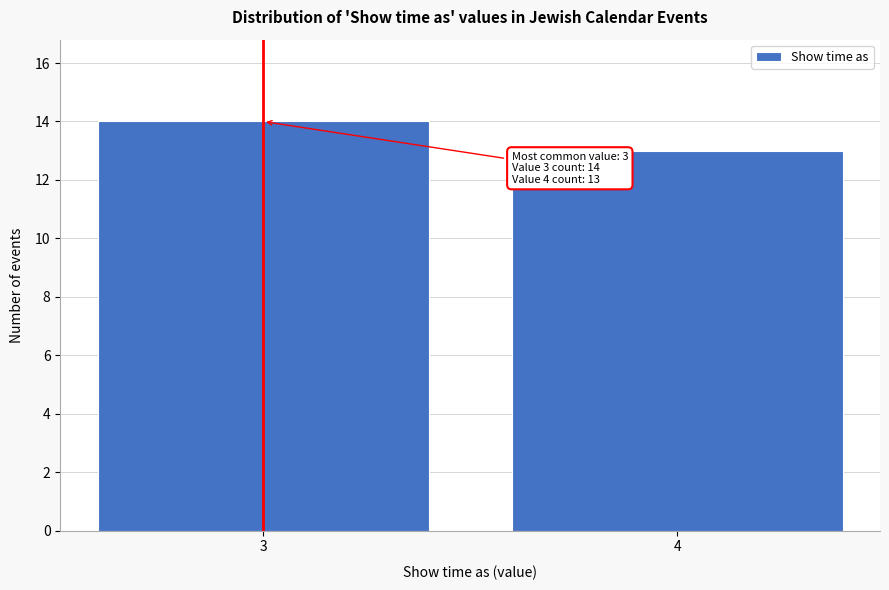

Reading left to right, extract all data points from this chart.

14	13